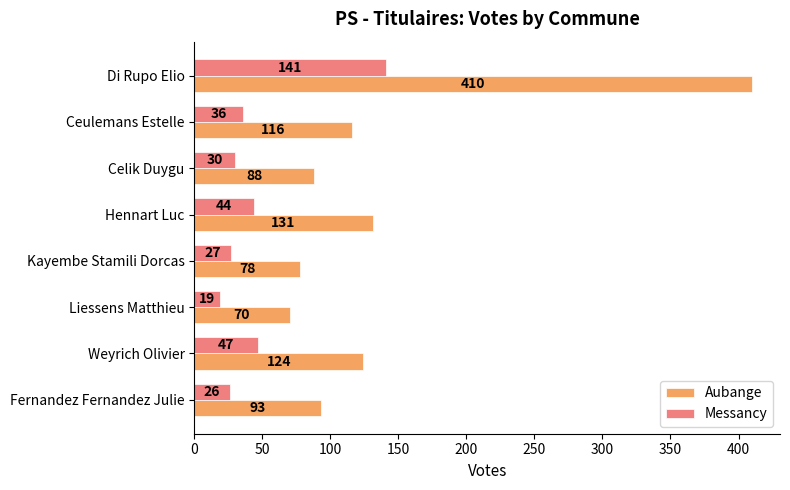

At which label is Aubange closest to 240?

Hennart Luc